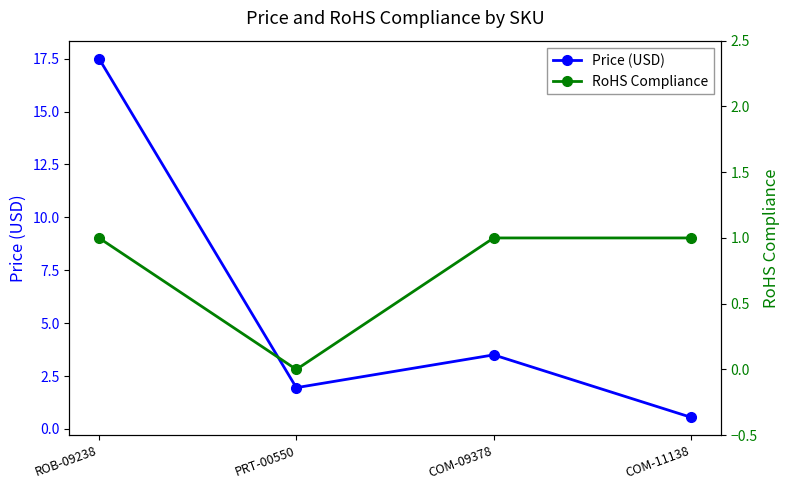

What is the label of the 2nd point from the left?

PRT-00550